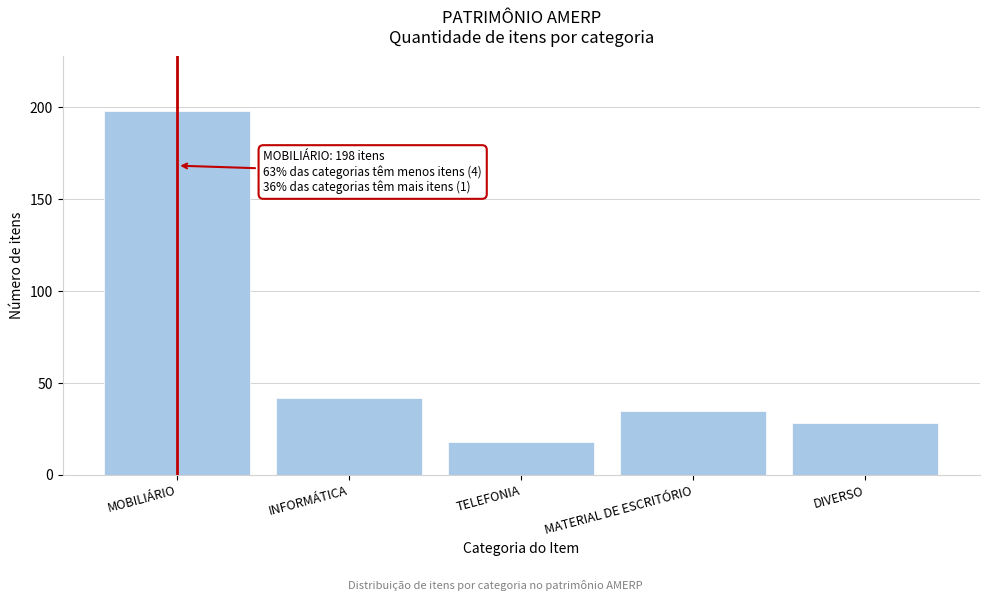

Reading left to right, extract all data points from this chart.

198	42	18	35	28